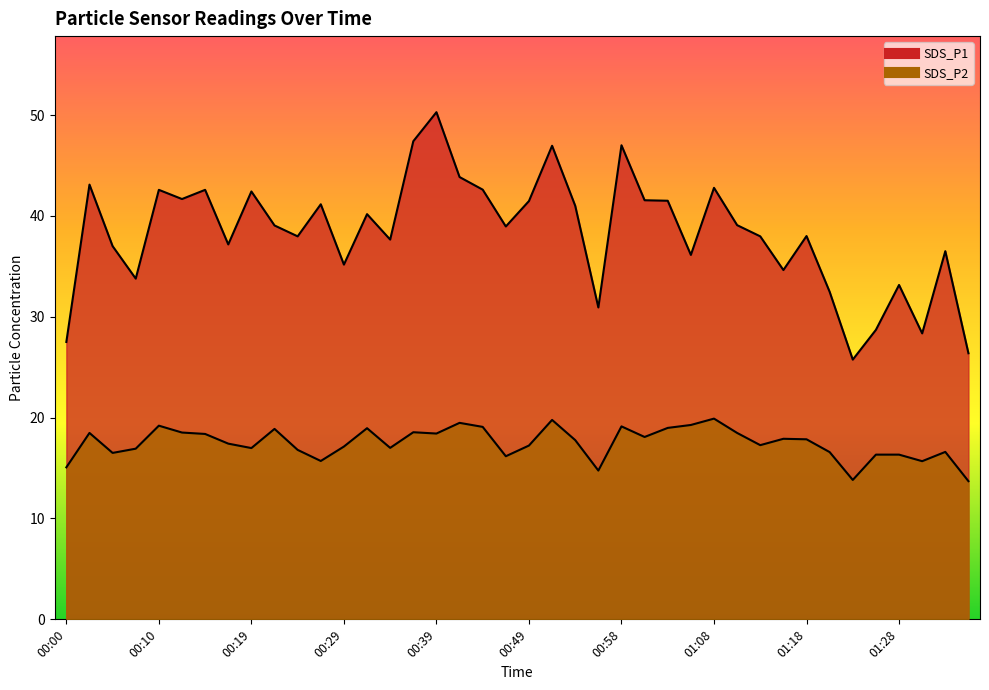

What is the average value of the SDS_P1 series?

38.3